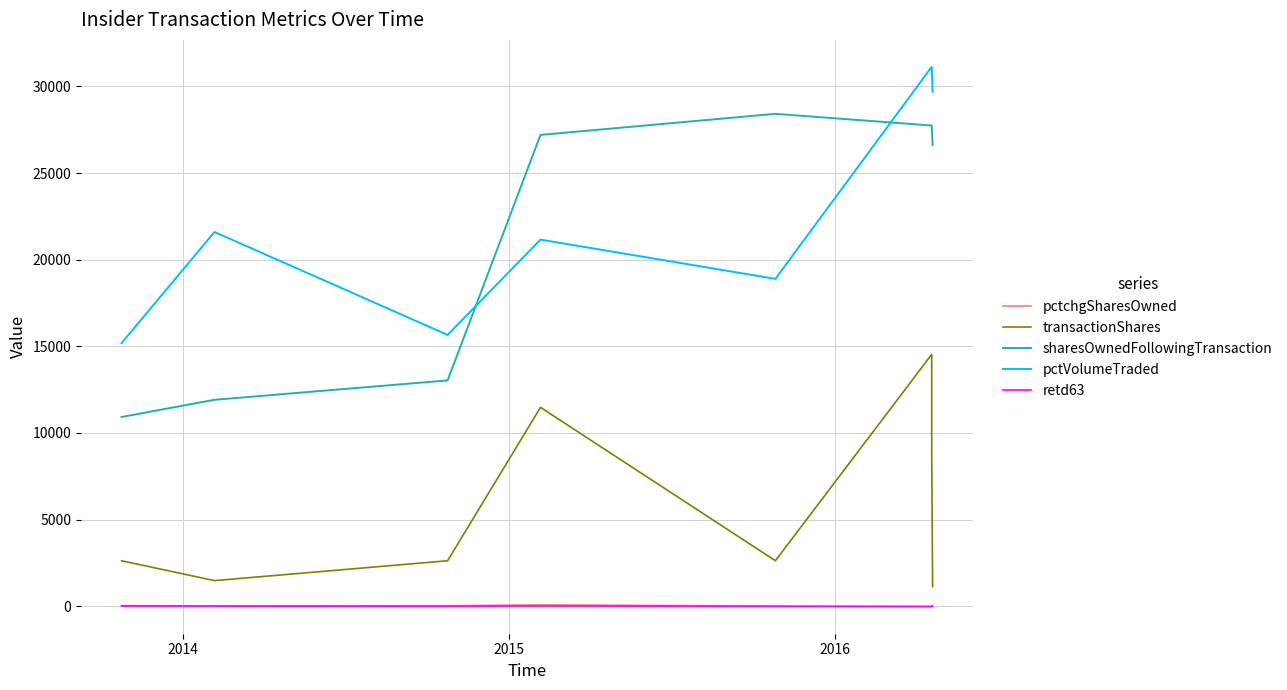

True or false: retd63 has a value of 9 at 2013.

False